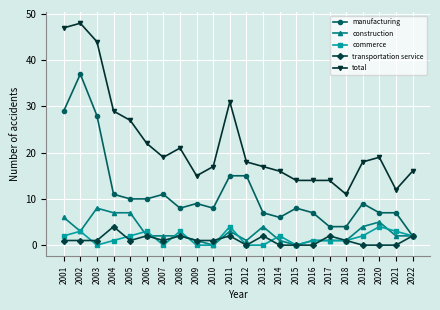

The total series shows 6 at 2018. True or false?

False